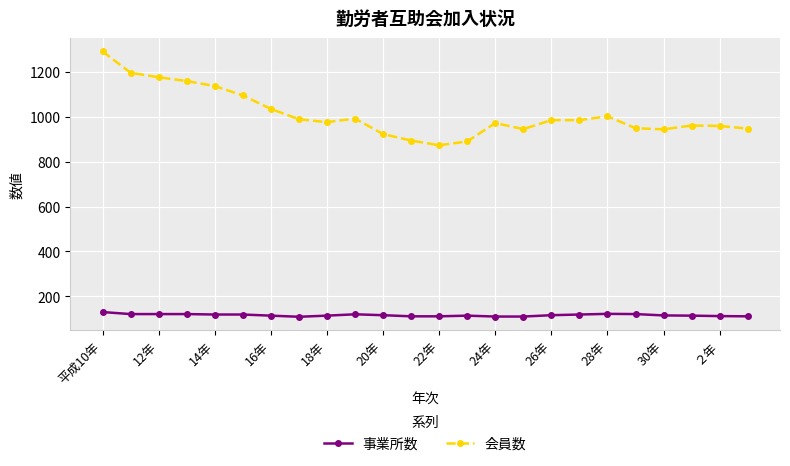

How many lines are shown in the chart?

2